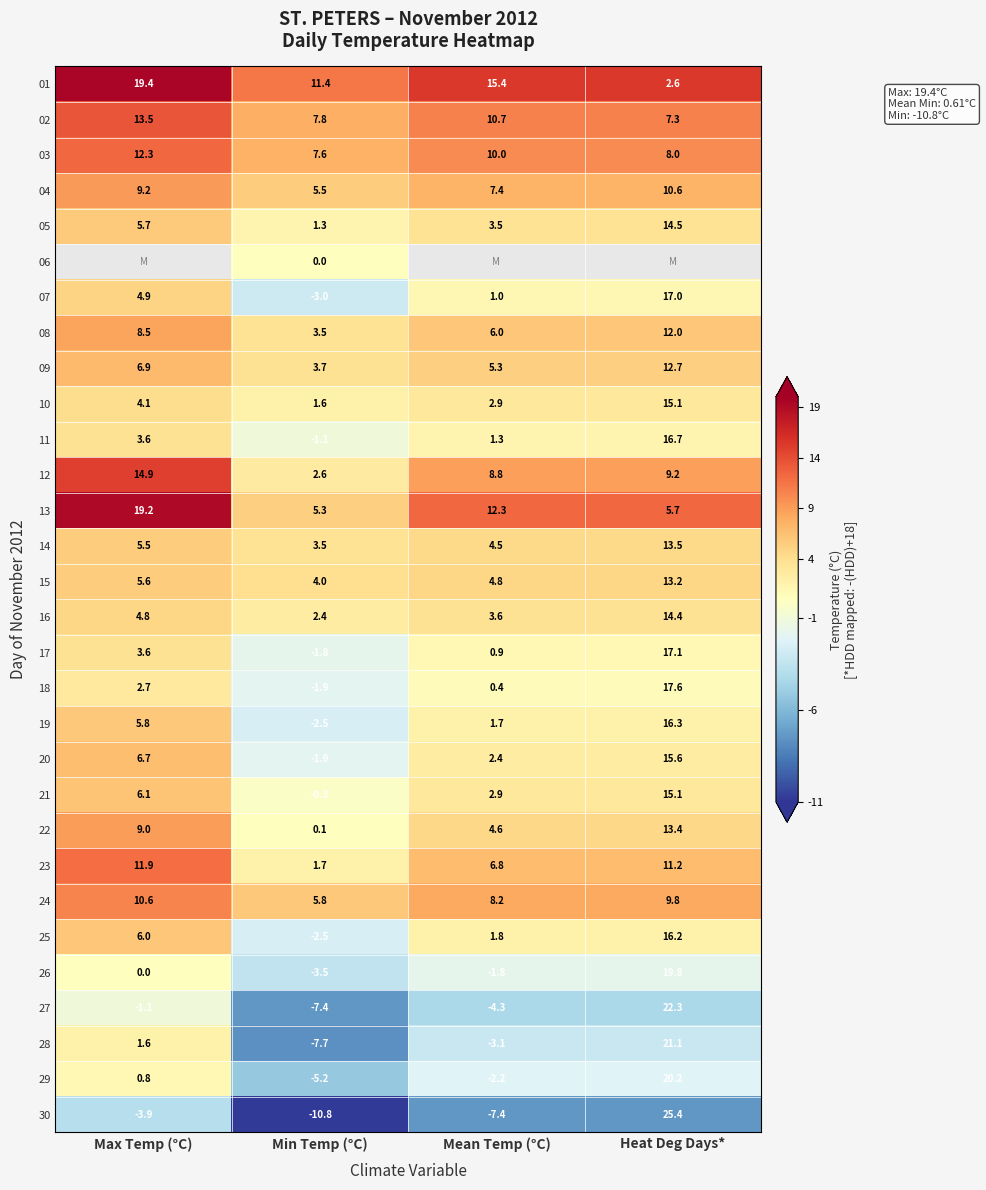

What is the minimum value shown in the chart?

-10.8